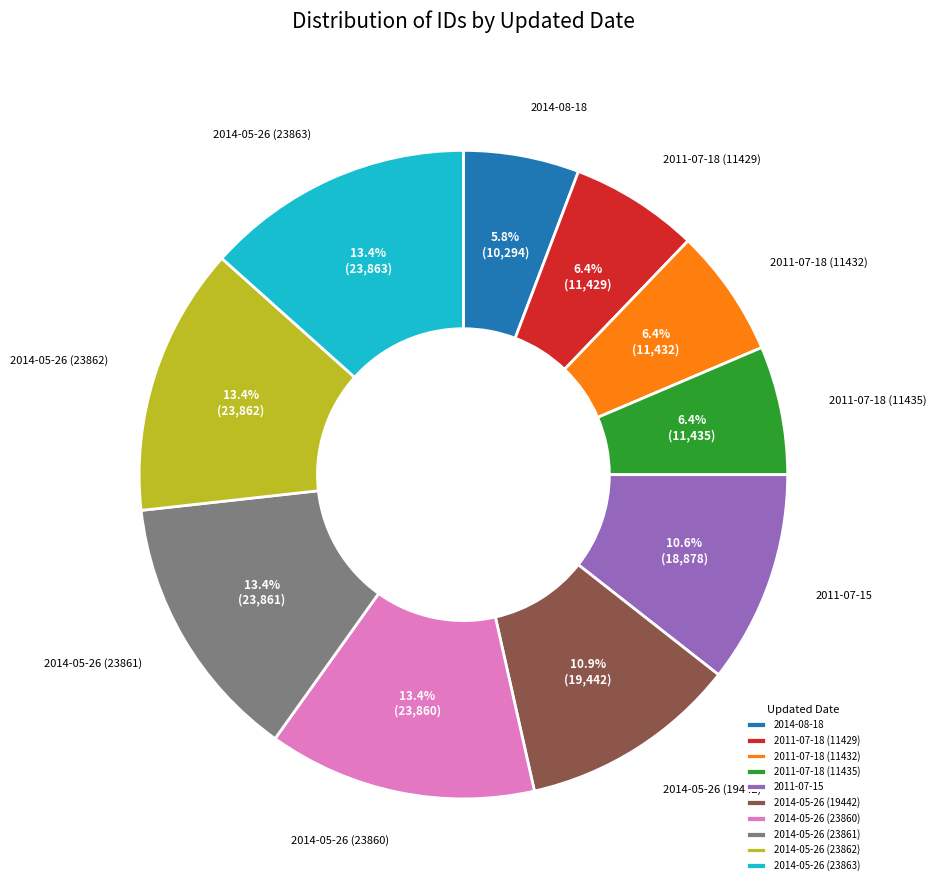

Do 2014-05-26 (19442) and 2011-07-15 together represent more than half of the pie?

No